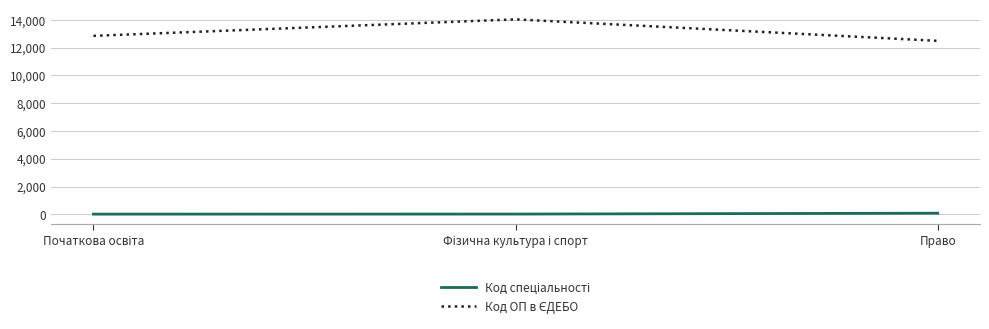

Is this an area chart (filled region under the line)?

No